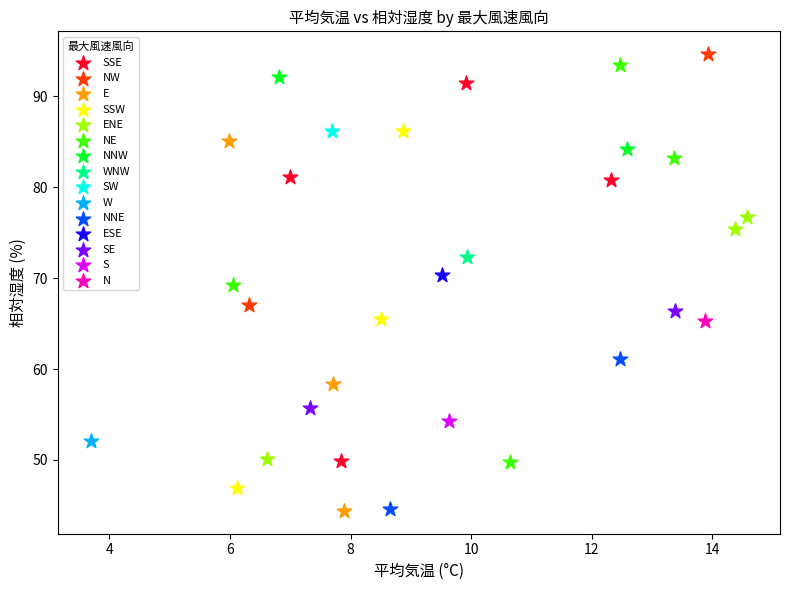

Which series contains the highest Y value?

NW